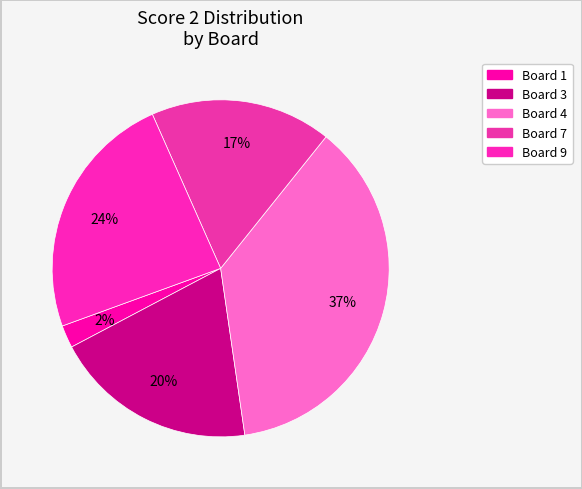

Is there any slice that represents more than half of the pie?

No